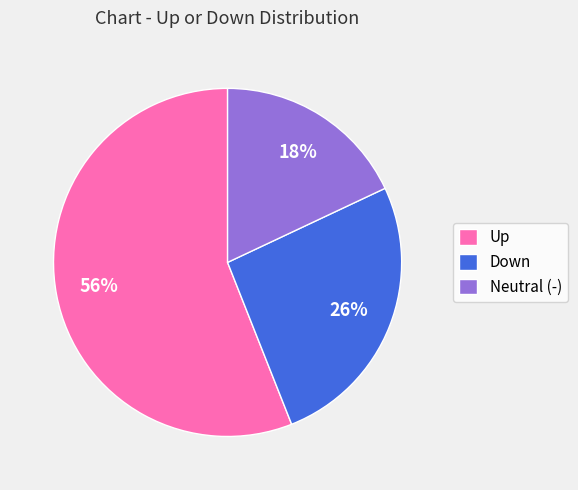

Is the sum of Up and Neutral (-) greater than half?

Yes